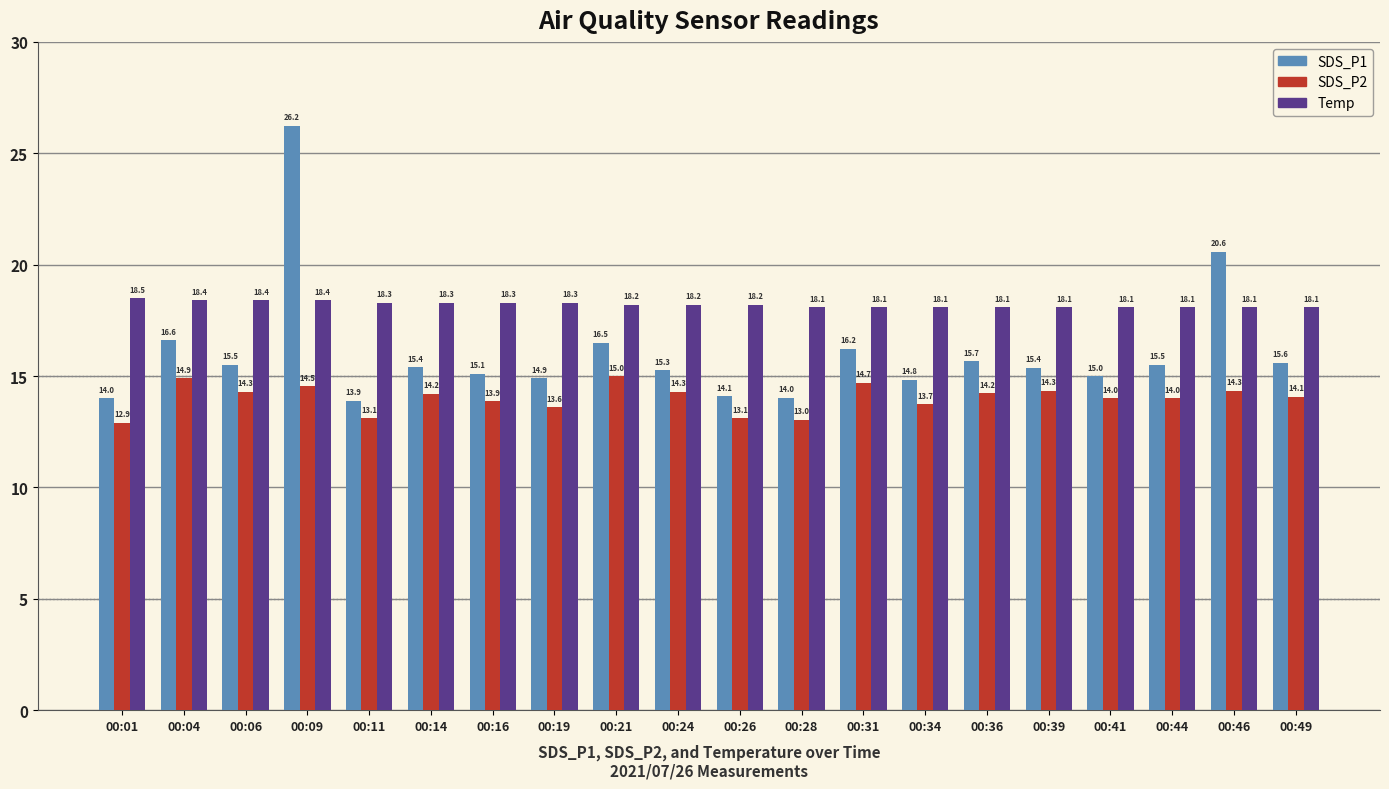

Rank the series by their average value, from highest to lowest.

Temp, SDS_P1, SDS_P2